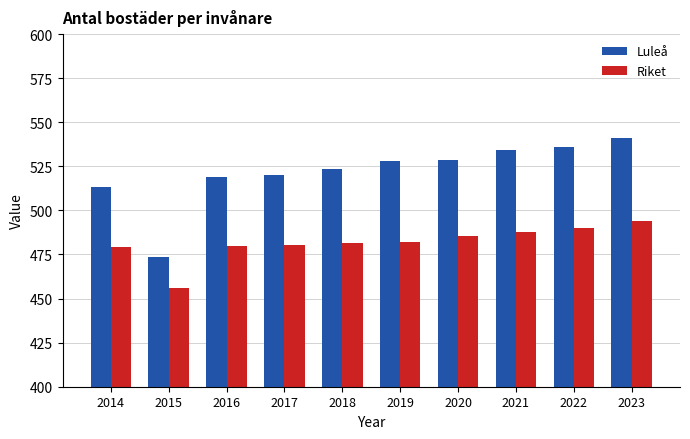

How many bars are there in total?

20